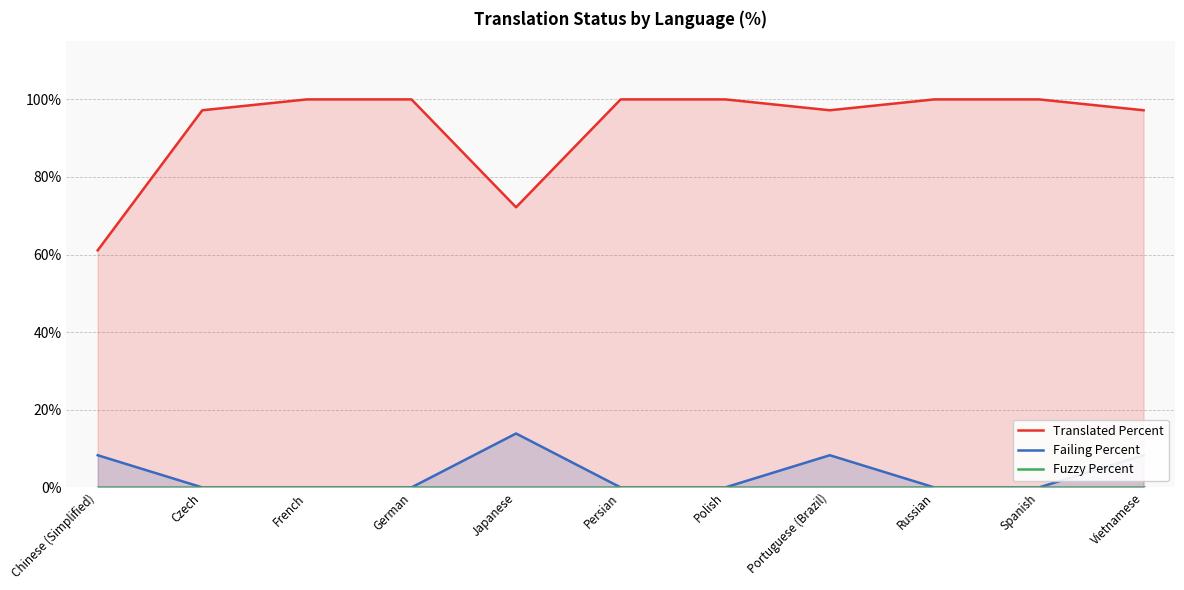

What is the label of the 2nd point from the left?

Czech